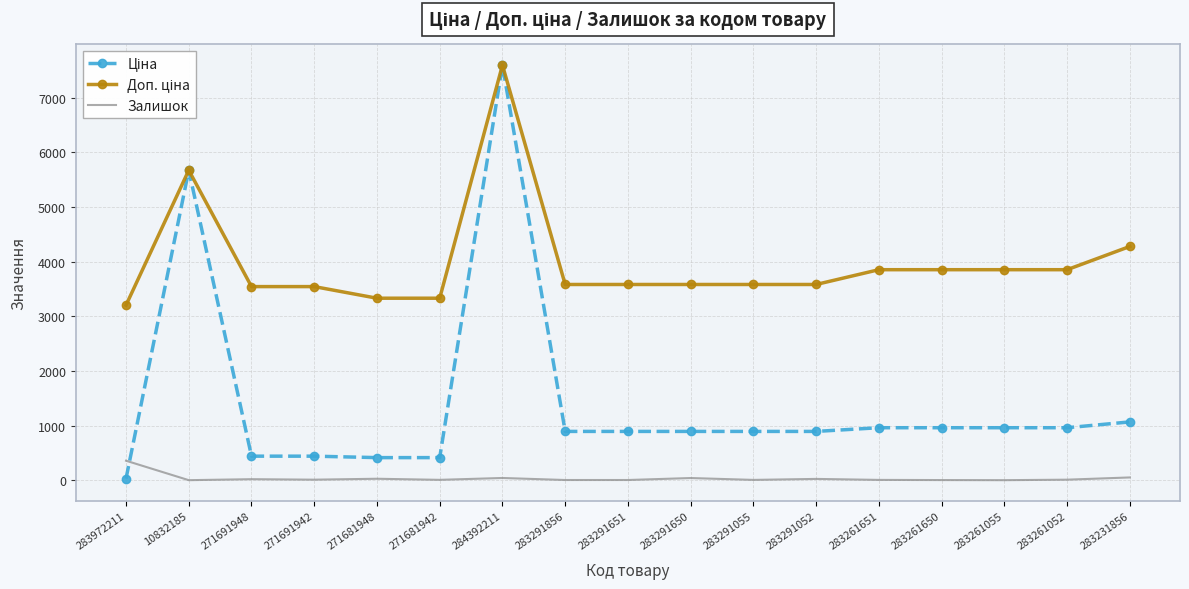

Is it true that Залишок equals 30.0 at 271681948?

True